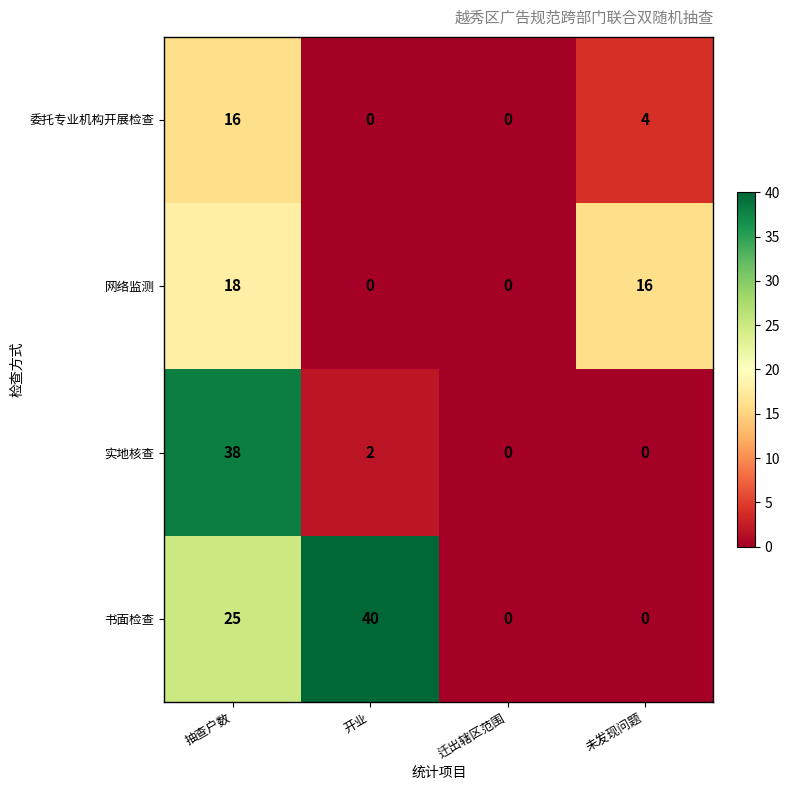

Is it true that 网络监测 equals 9 at 抽查户数?

False